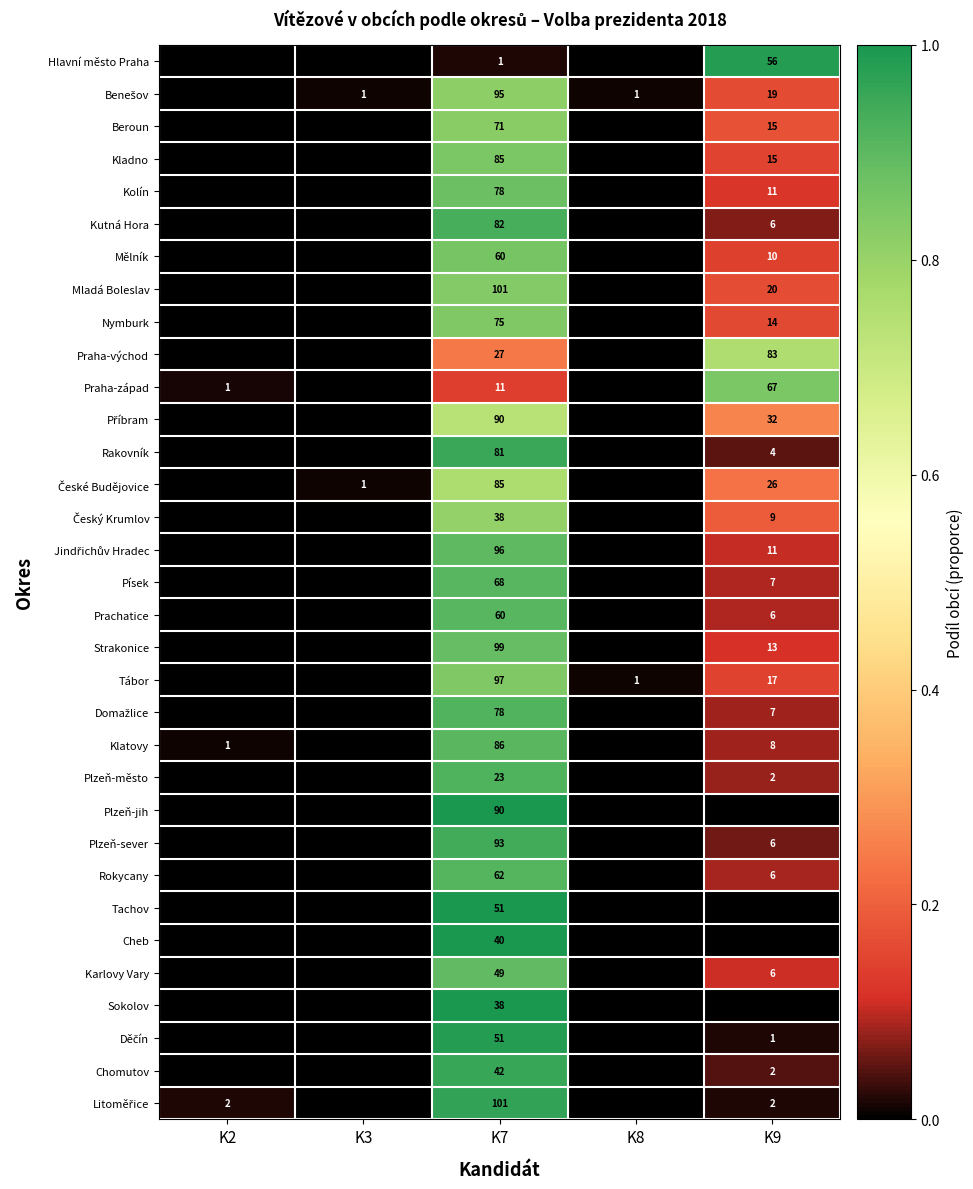

The value of Plzeň-město at K7 is 15. True or false?

False